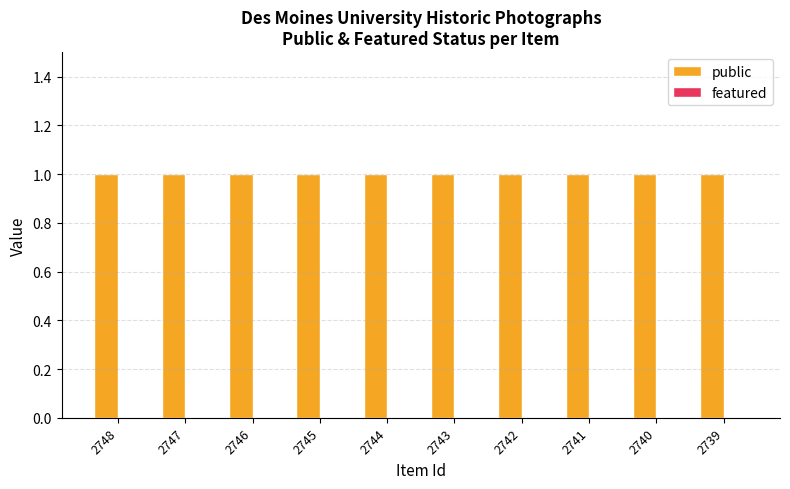

List the series in order of their overall mean, highest first.

public, featured